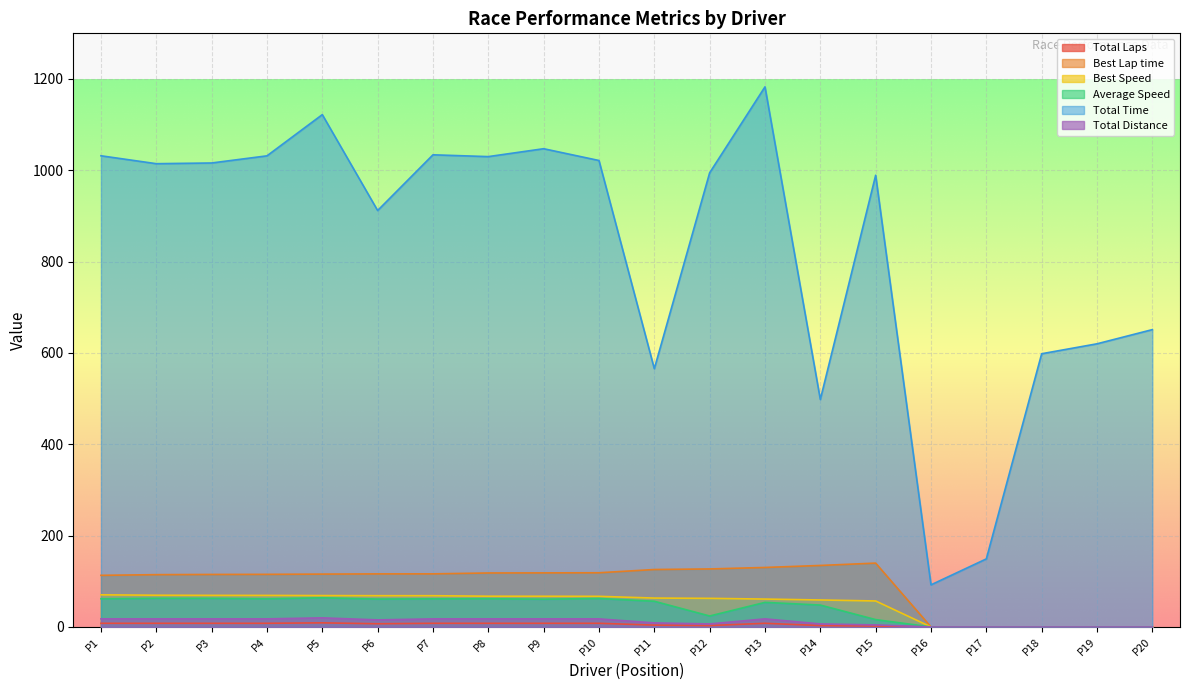

At how many categories does at least one series exceed 615?

15